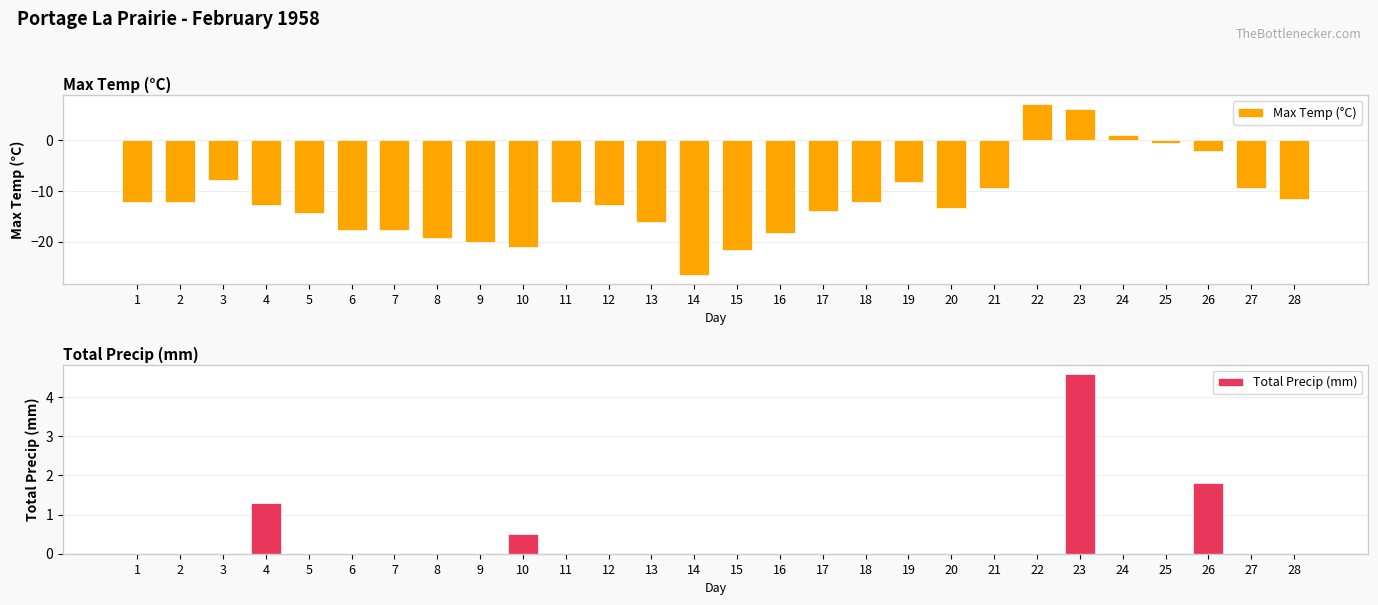

Rank the series at 22 from highest to lowest value.

Max Temp (°C), Total Precip (mm)